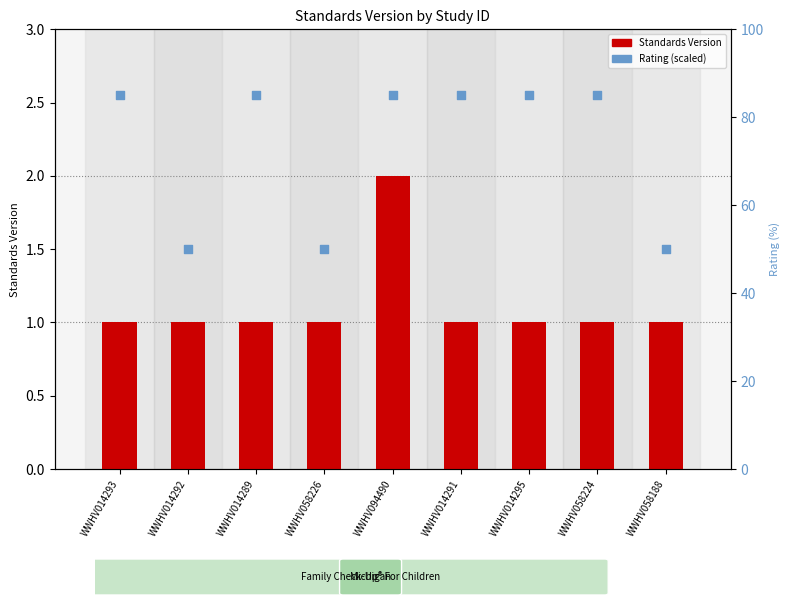

At which category is the sum across all series the highest?

WWHV094490